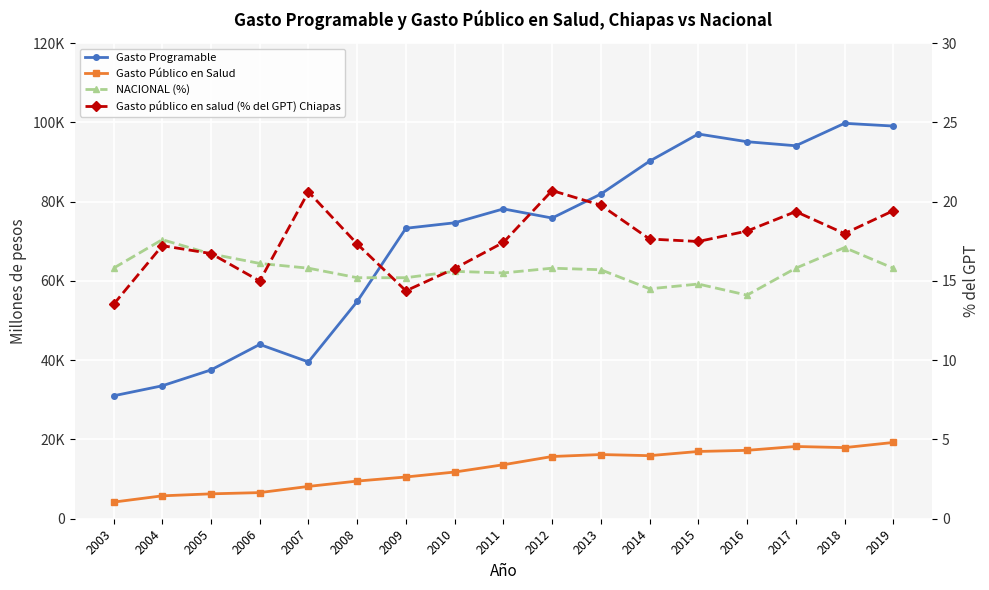

Which series has the largest total across all categories?

Gasto Programable